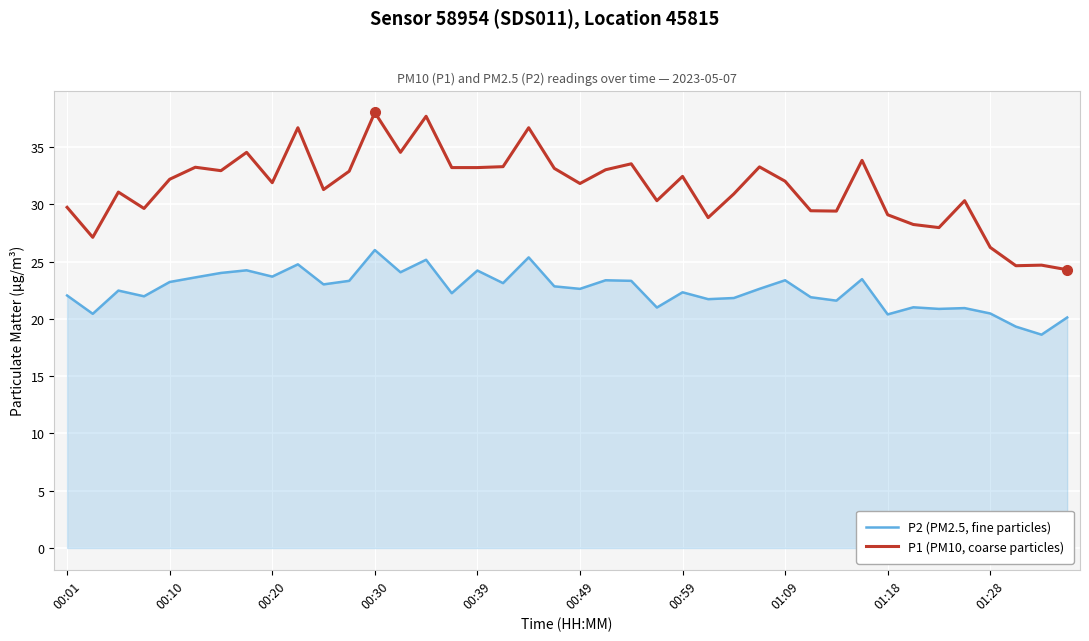

Which series has the largest total across all categories?

P1 (PM10, coarse particles)